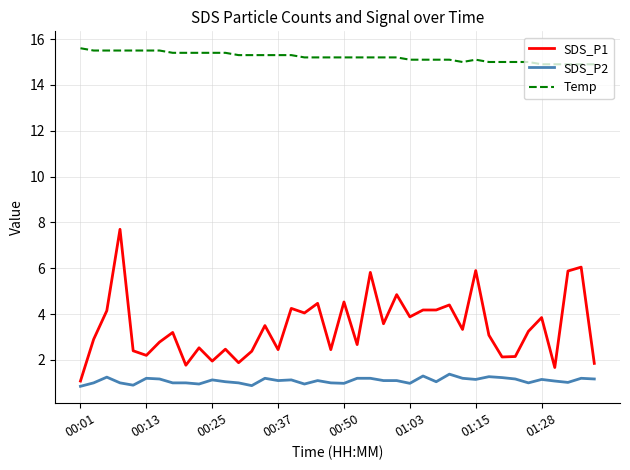

Which series has the largest range (max minus min)?

SDS_P1